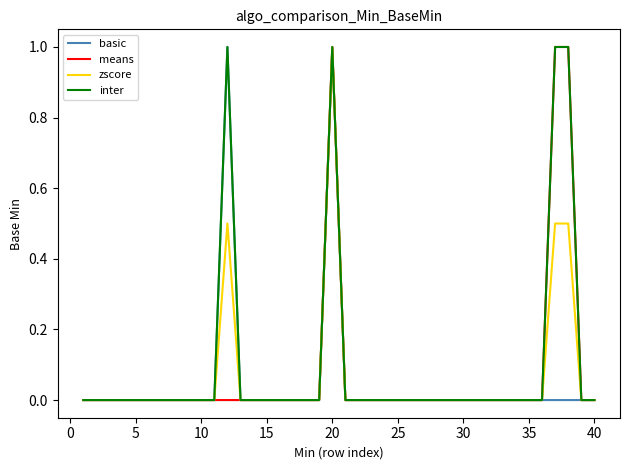

What is the maximum value for zscore?

1.0